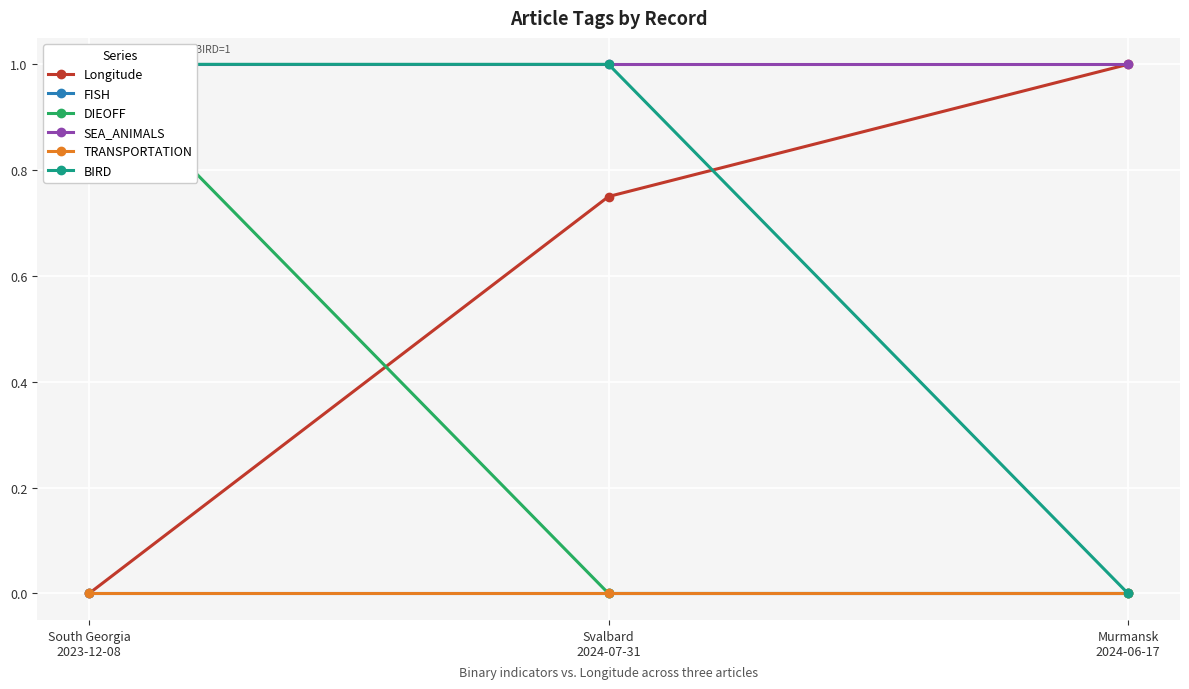

Is the value of SEA_ANIMALS at South Georgia
2023-12-08 greater than the value of BIRD at Svalbard
2024-07-31?

No